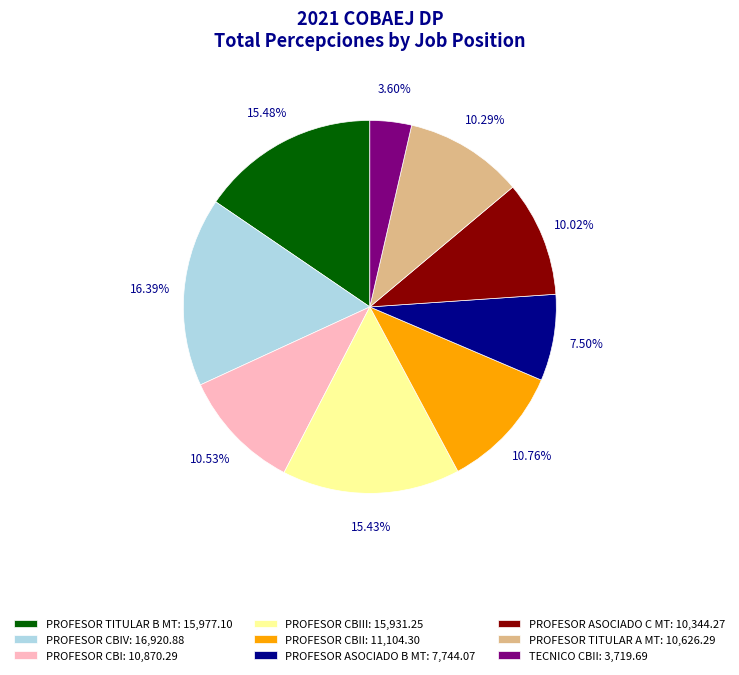

Which has a higher value, PROFESOR ASOCIADO C MT: 10,344.27 or PROFESOR CBIII: 15,931.25?

PROFESOR CBIII: 15,931.25